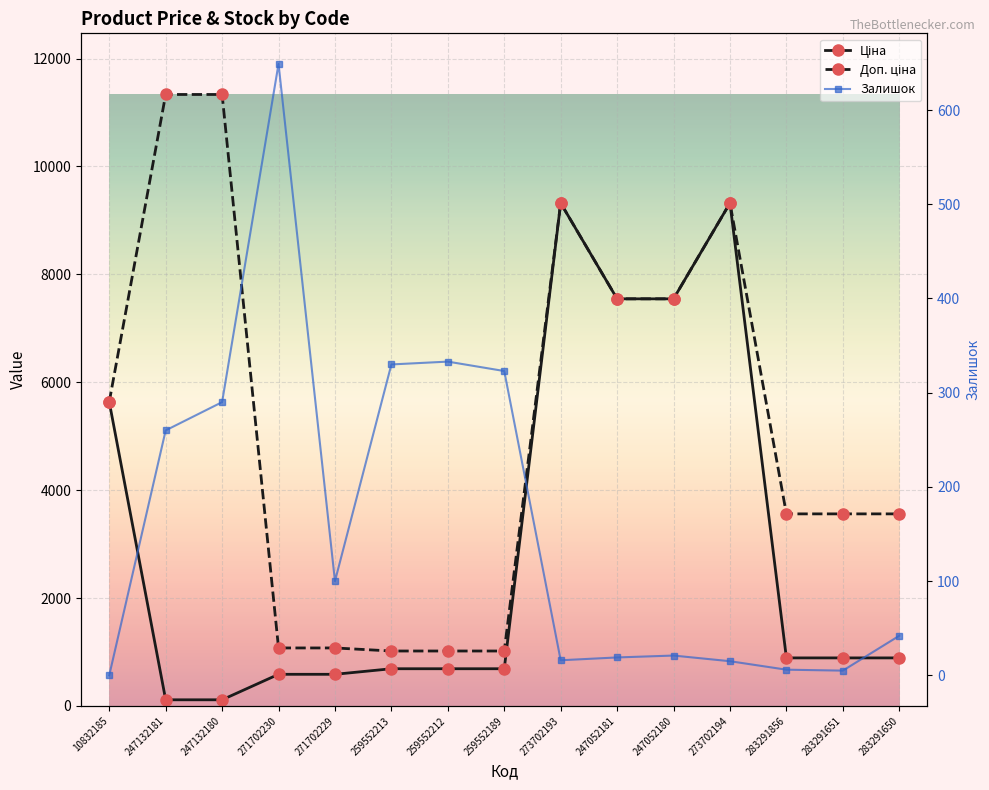

True or false: Доп. ціна has more than 1 points higher than both neighbors.

True